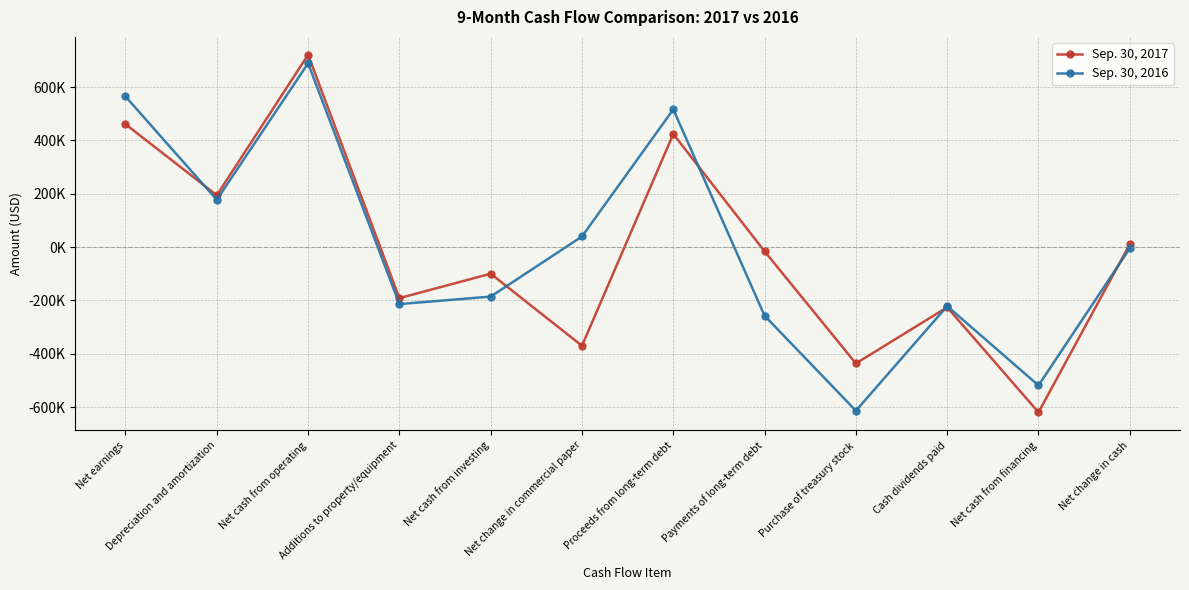

Is it true that Sep. 30, 2016 equals -613198 at Purchase of treasury stock?

True